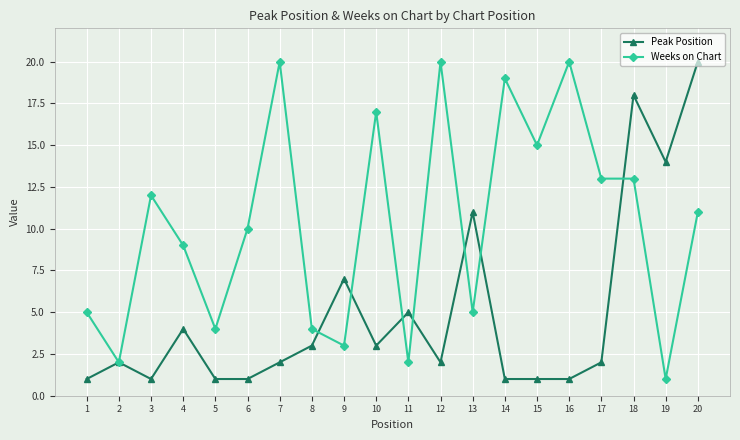

The Weeks on Chart series shows 10 at 6. True or false?

True